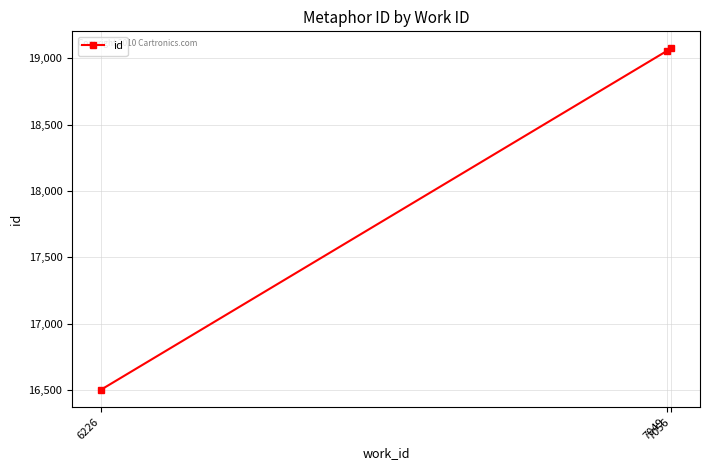

Is it true that the value at 7056 is 19075?

True